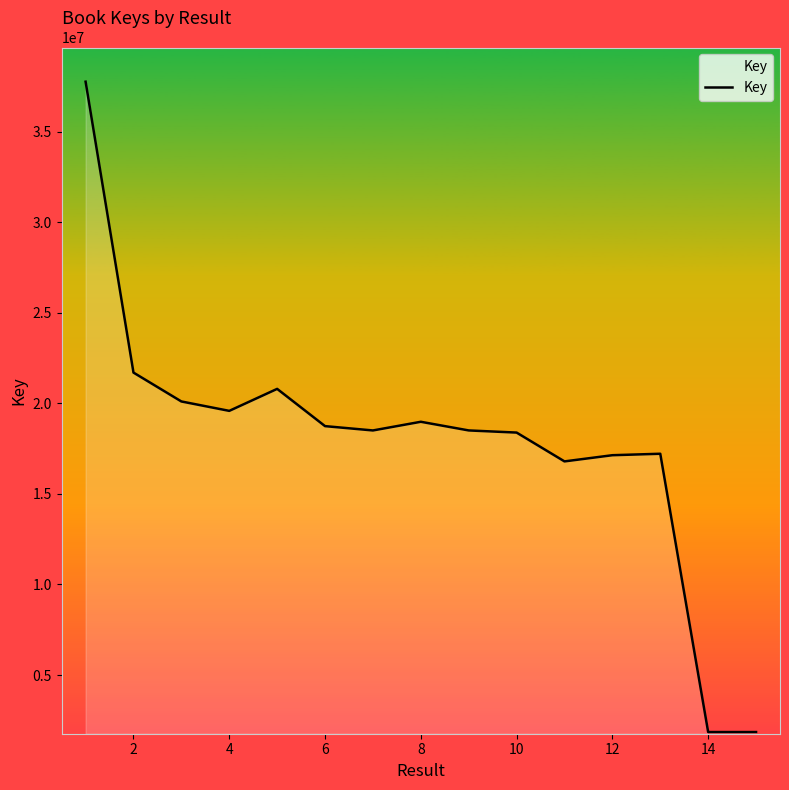

What is the smallest value displayed?

1851464